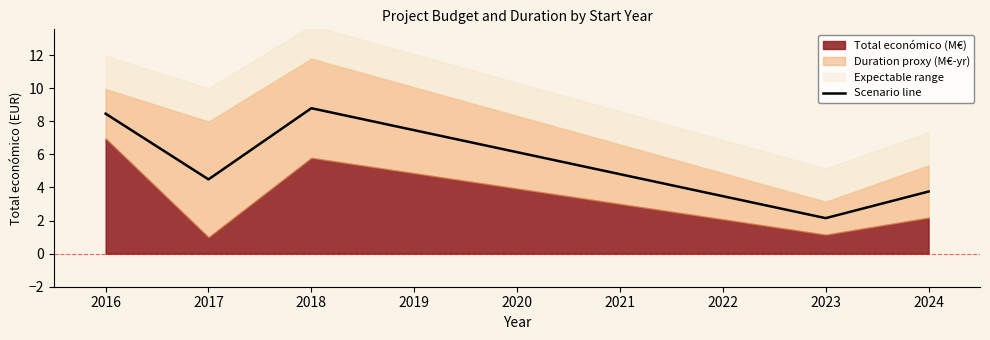

At which label is Scenario line closest to 5?

2017